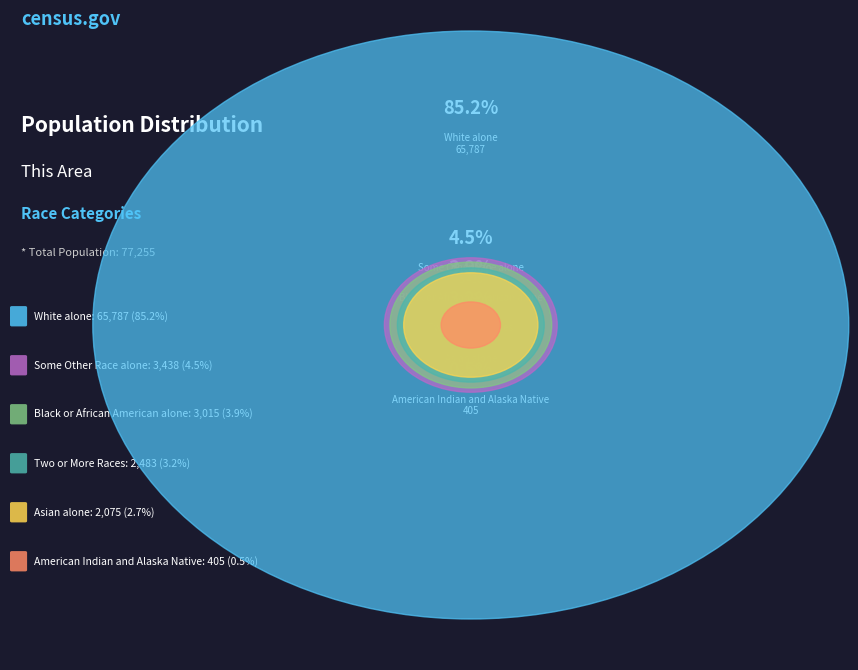

Is it true that Black or African American alone is 19% of the pie?

False